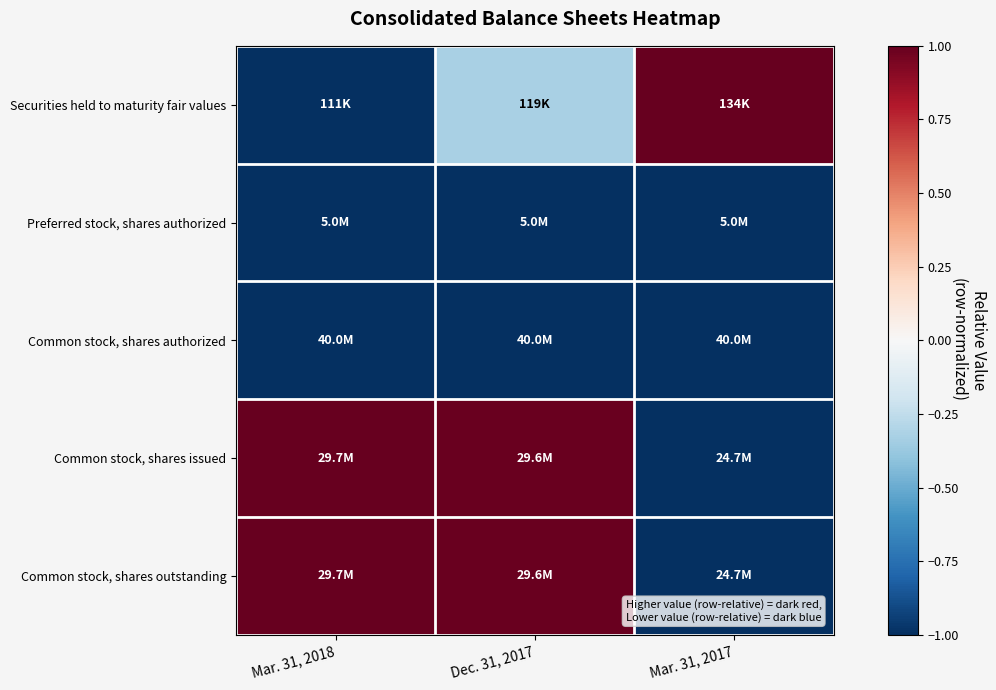

Reading right to left, list all the values displayed in this chart.

Securities held to maturity fair values: Mar. 31, 2017=1.0	Dec. 31, 2017=-0.3	Mar. 31, 2018=-1.0
Preferred stock, shares authorized: Mar. 31, 2017=-1.0	Dec. 31, 2017=-1.0	Mar. 31, 2018=-1.0
Common stock, shares authorized: Mar. 31, 2017=-1.0	Dec. 31, 2017=-1.0	Mar. 31, 2018=-1.0
Common stock, shares issued: Mar. 31, 2017=-1.0	Dec. 31, 2017=1.0	Mar. 31, 2018=1.0
Common stock, shares outstanding: Mar. 31, 2017=-1.0	Dec. 31, 2017=1.0	Mar. 31, 2018=1.0